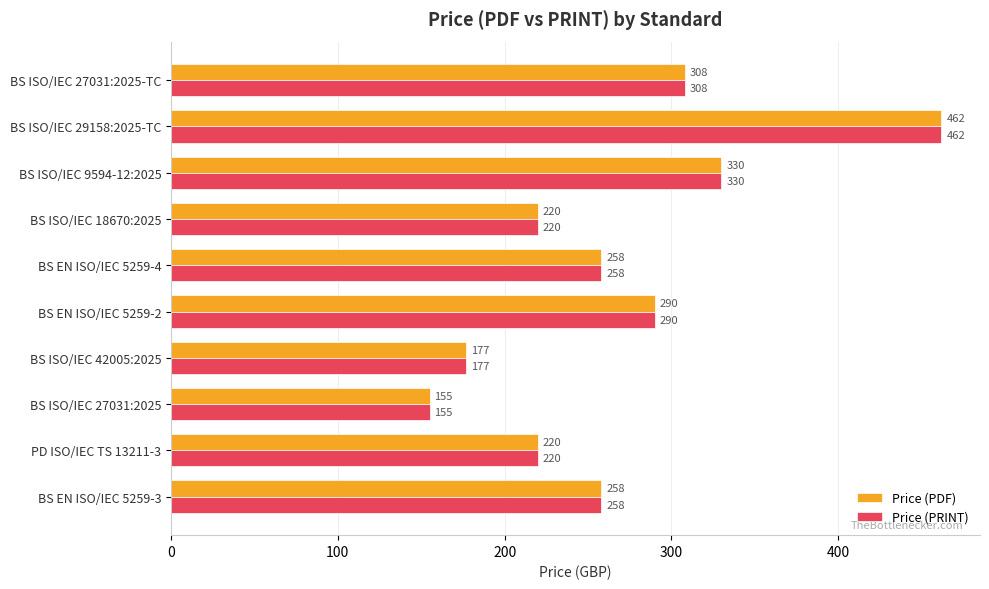

At which category is the sum across all series the highest?

BS ISO/IEC 29158:2025-TC